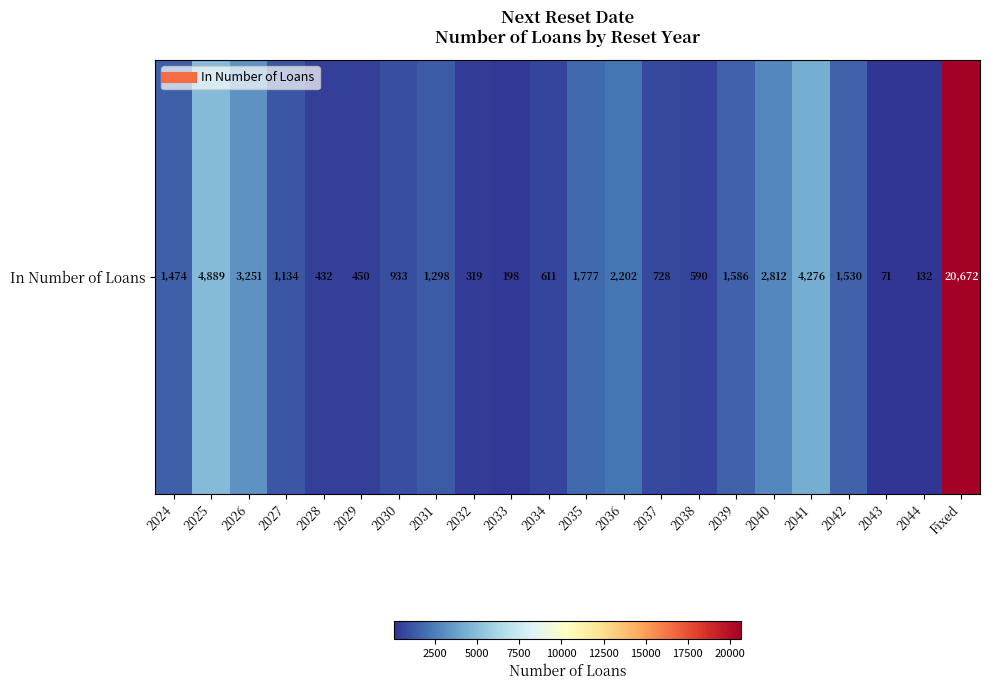

What is the difference between the values at 2025 and 2033?

4691